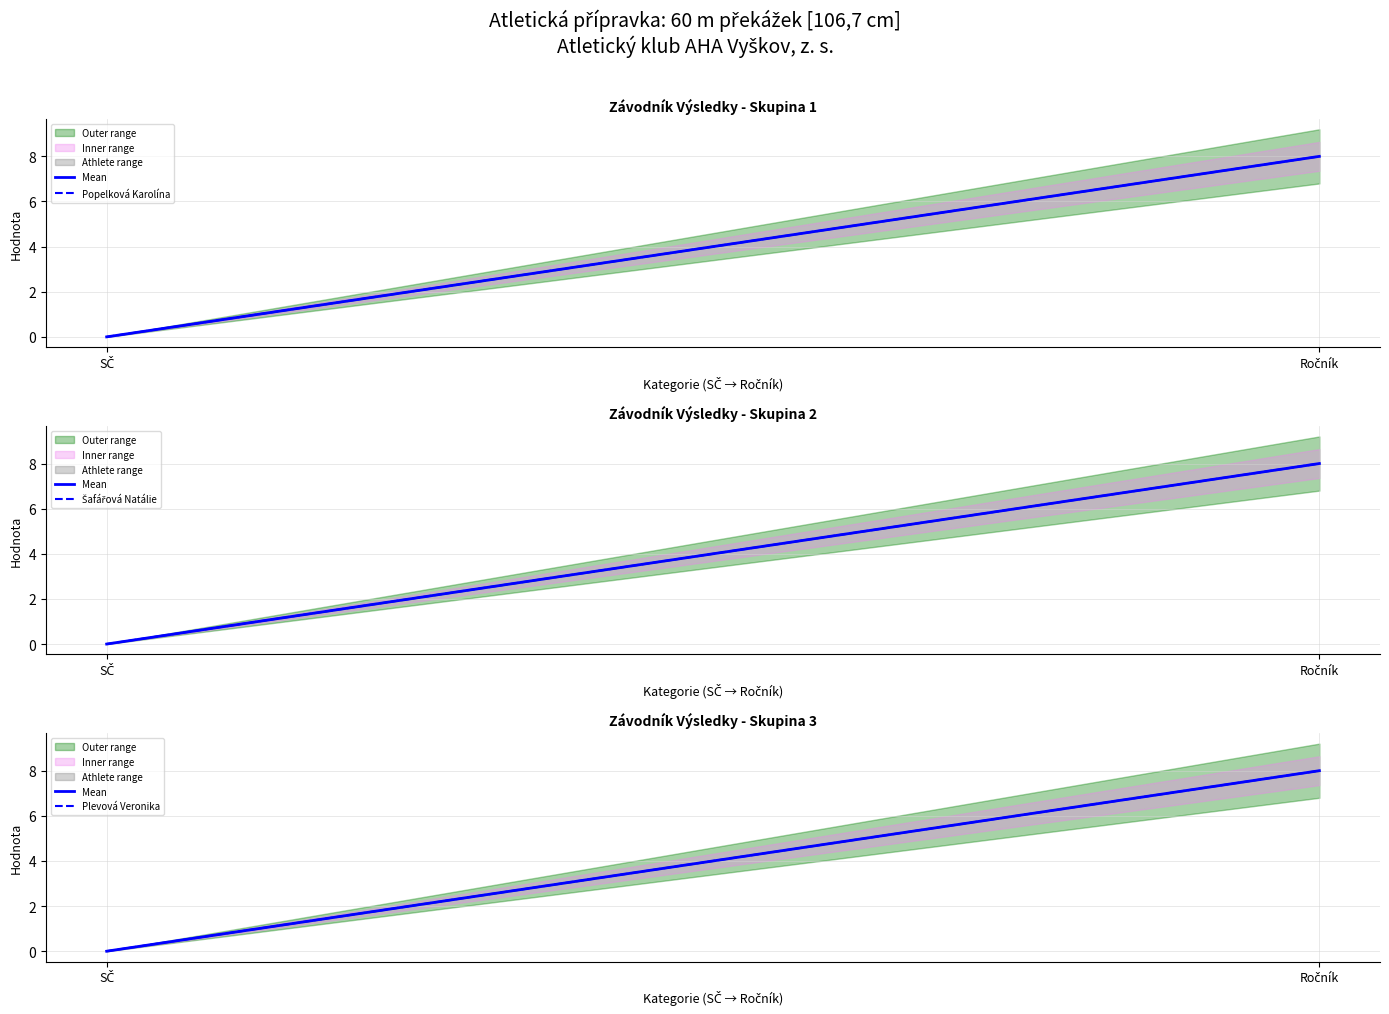

Reading left to right, extract all data points from this chart.

Mean: SČ=0	Ročník=8
Popelková Karolína: SČ=0	Ročník=8
Šafářová Natálie: SČ=0	Ročník=8
Plevová Veronika: SČ=0	Ročník=8